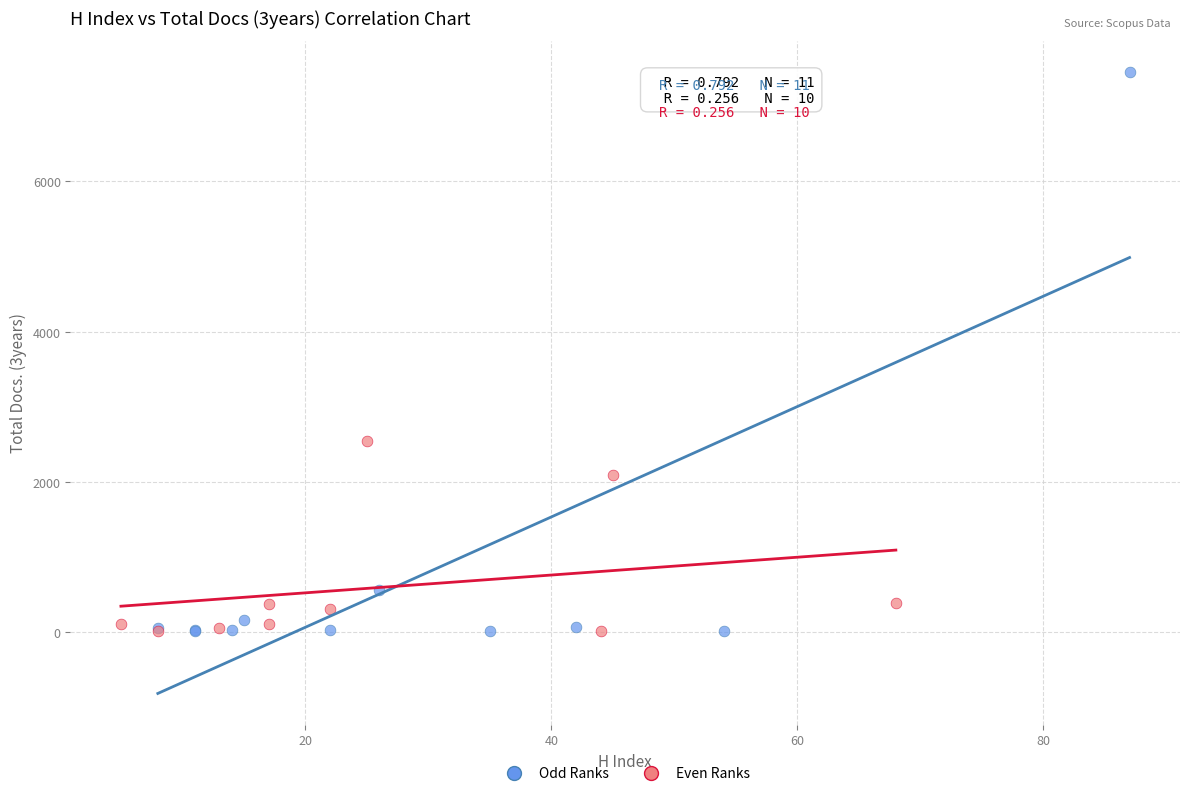

Which series reaches the maximum Y coordinate?

Odd Ranks